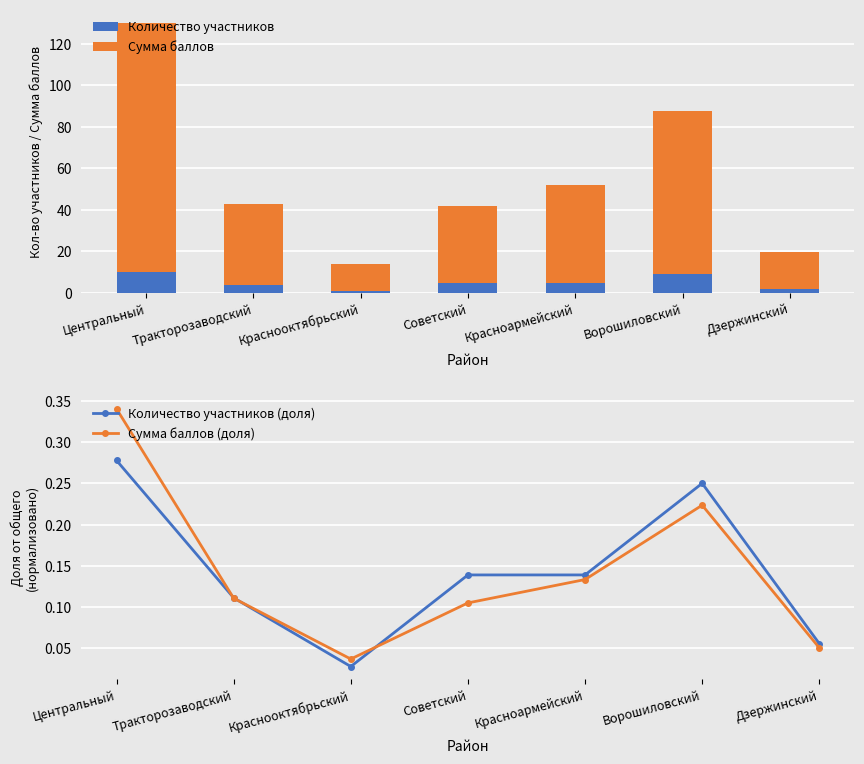

What is the difference between the Количество участников (доля) values at Ворошиловский and Дзержинский?

0.2